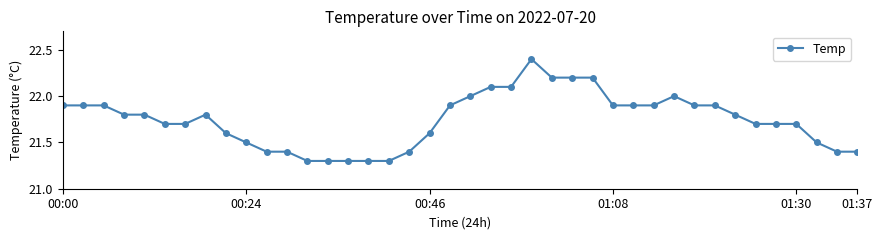

What is the average value?

21.7